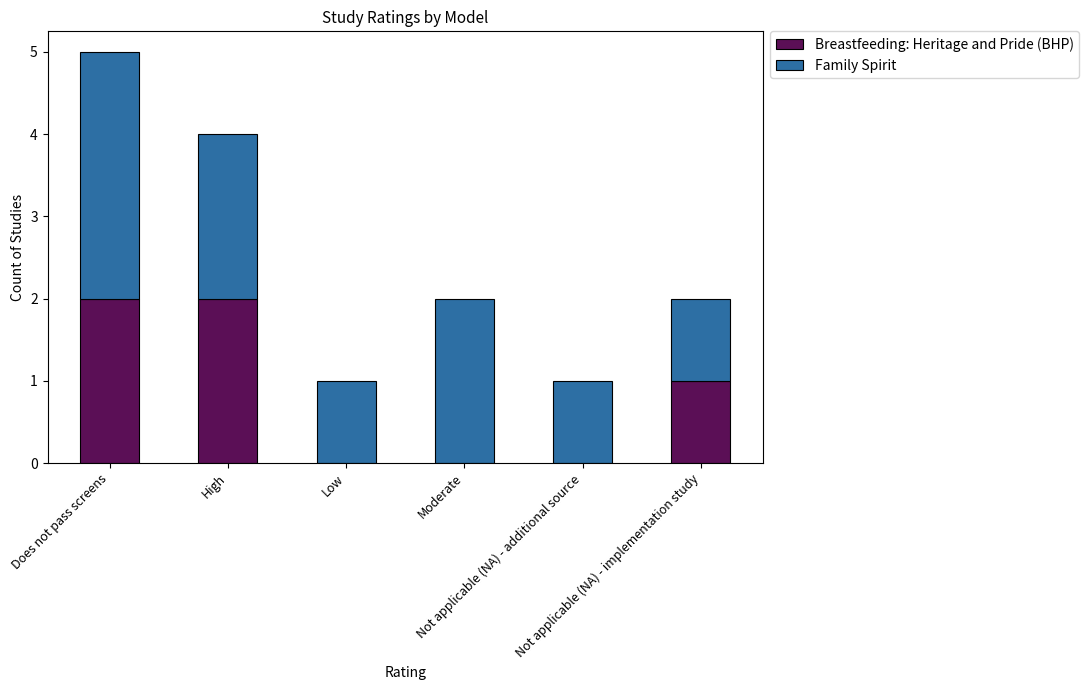

What is the sum of all Breastfeeding: Heritage and Pride (BHP) values?

5